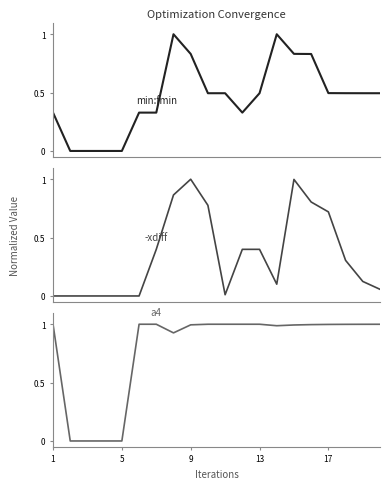

What is the greatest value displayed?

1.0